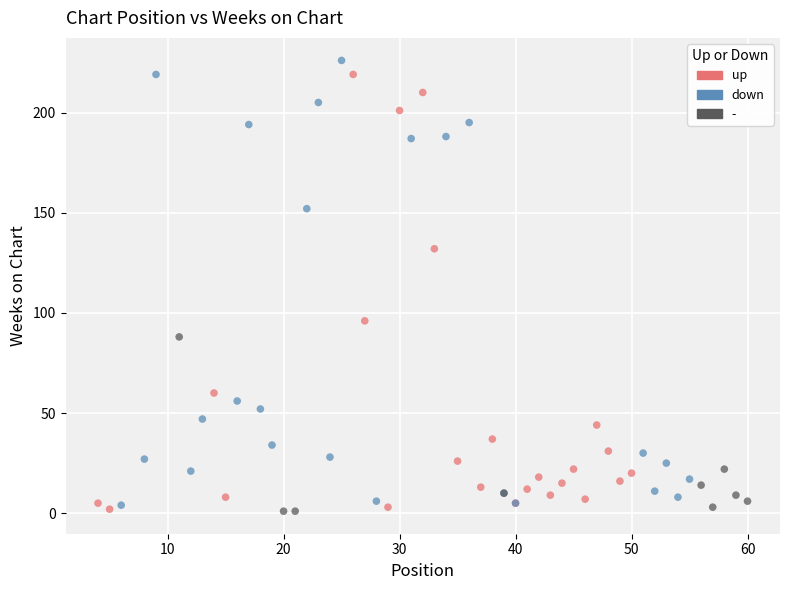

What are all the series names shown in the legend?

up, down, -